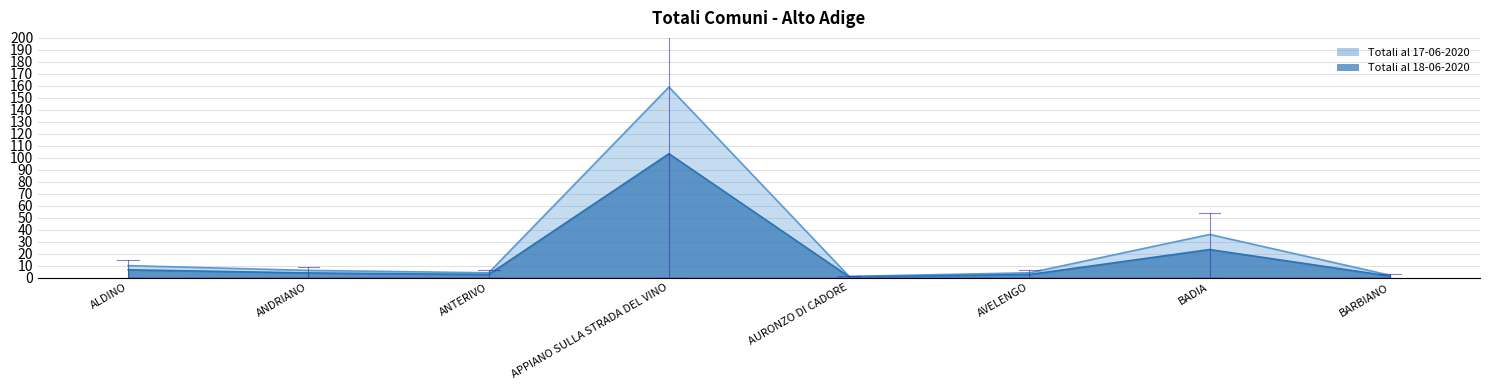

What is the smallest value displayed?

0.7